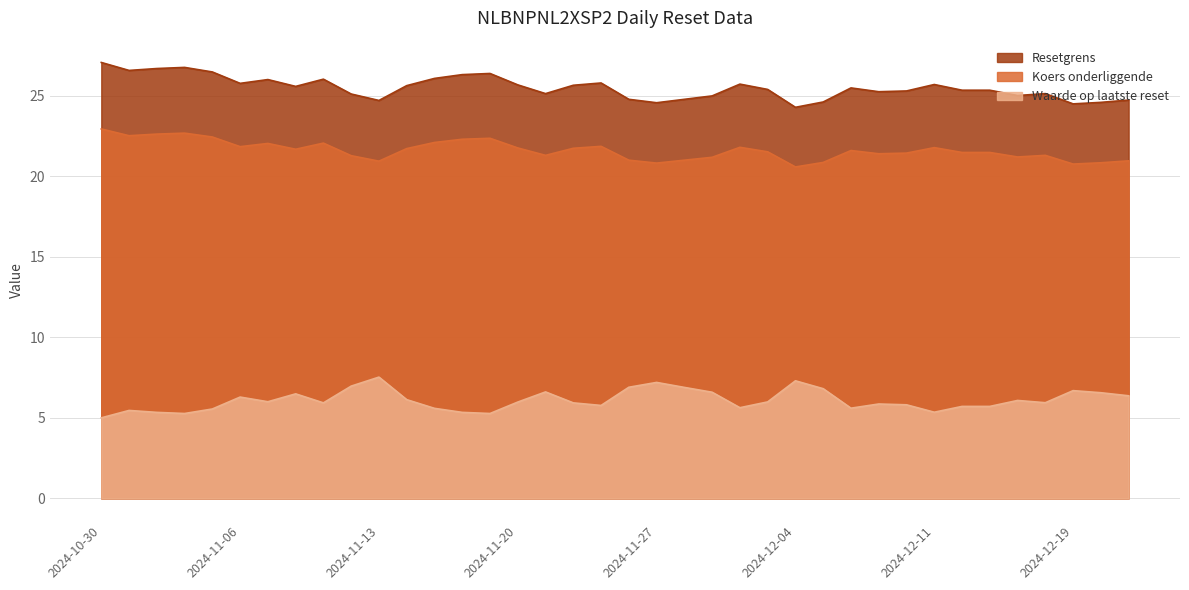

Where is Waarde op laatste reset nearest to the value 6?

2024-11-07